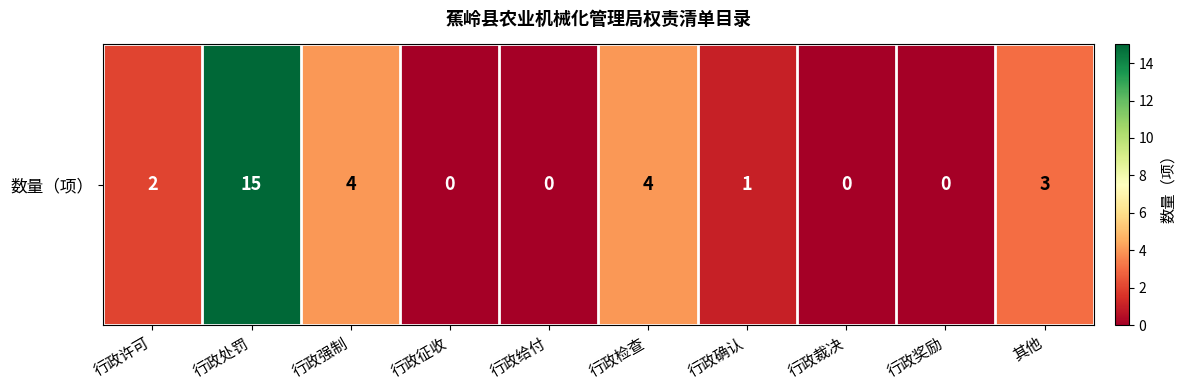

Reading left to right, list all the values displayed in this chart.

行政许可=2	行政处罚=15	行政强制=4	行政征收=0	行政给付=0	行政检查=4	行政确认=1	行政裁决=0	行政奖励=0	其他=3